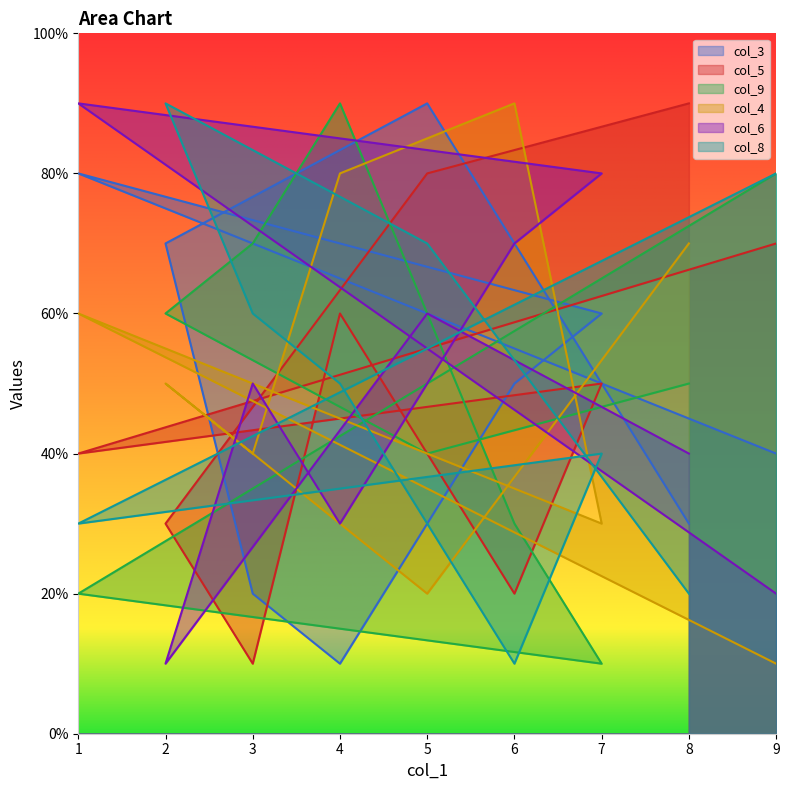

Which series has the widest spread of values?

col_3